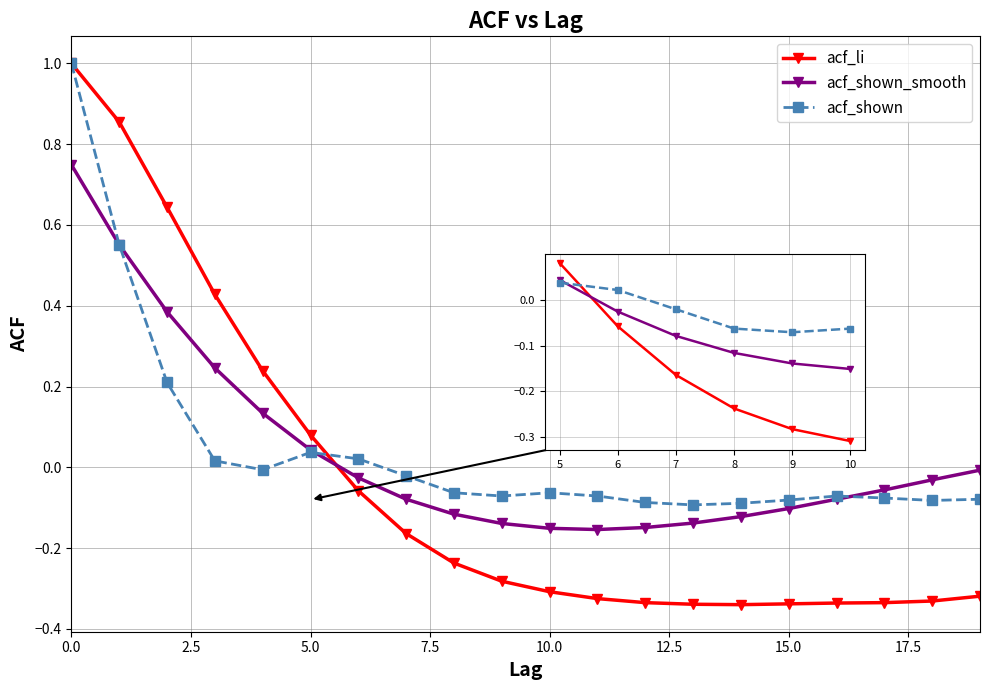

Which series changed the most between 7 and 8?

acf_li